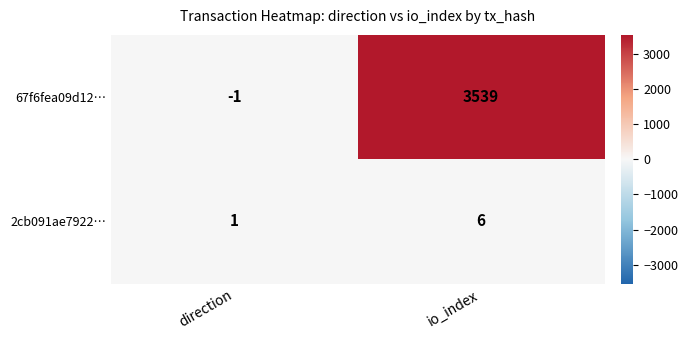

Rank the series at io_index from highest to lowest value.

67f6fea09d12…, 2cb091ae7922…